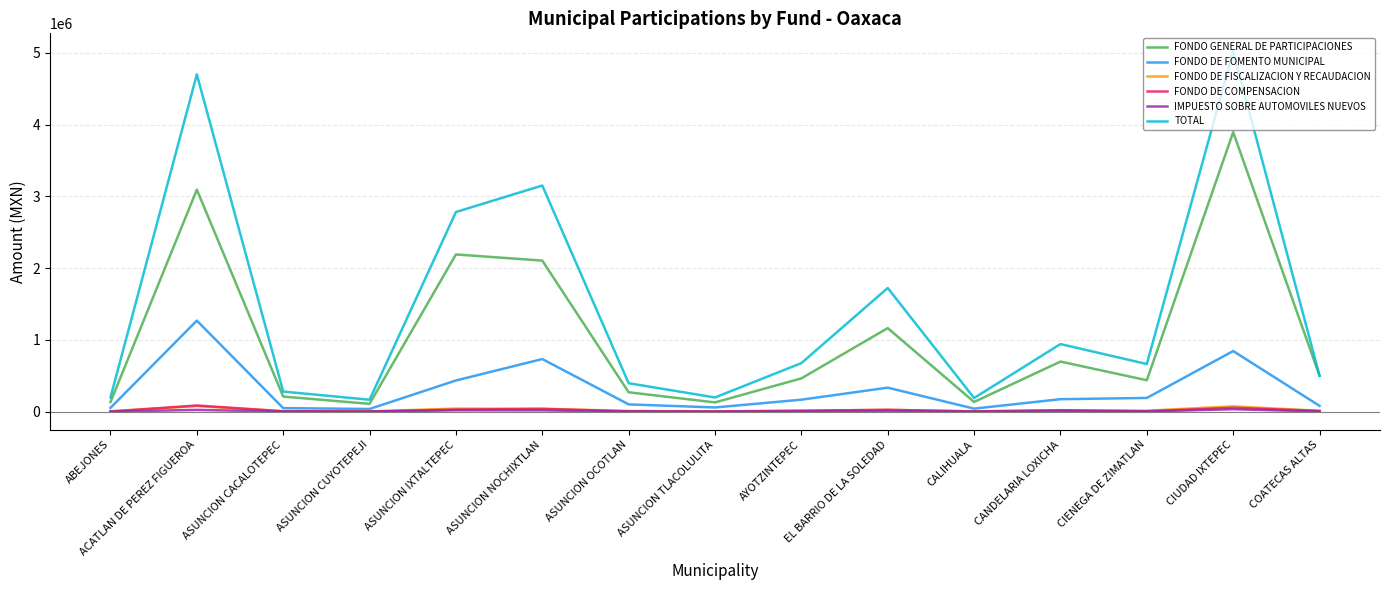

What is the average value of the IMPUESTO SOBRE AUTOMOVILES NUEVOS series?

8549